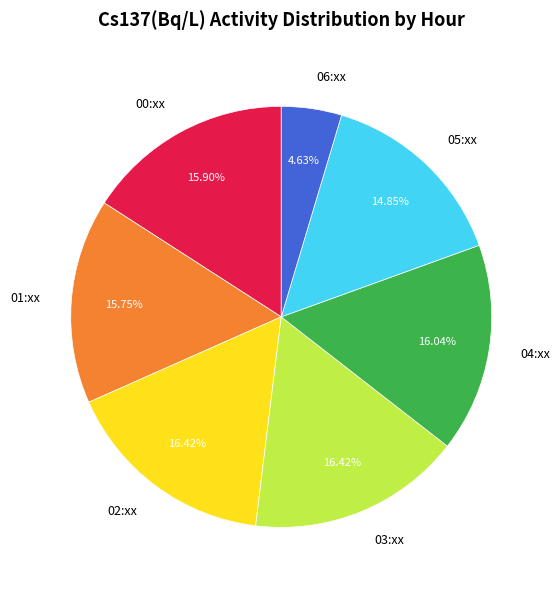

Between 04:xx and 05:xx, which is larger?

04:xx